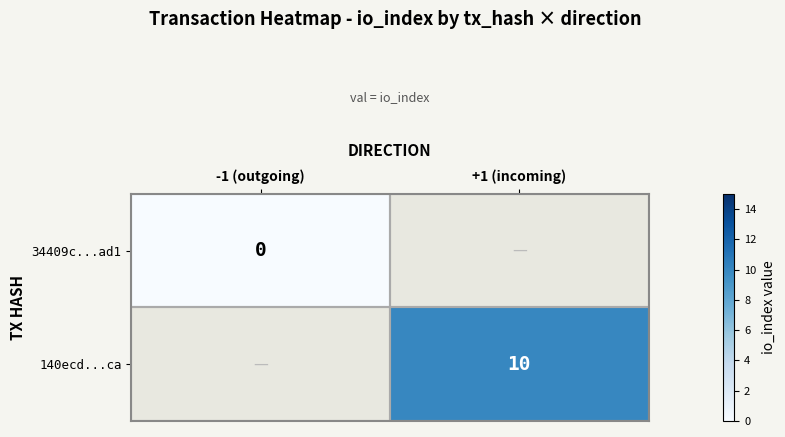

True or false: 140ecd...ca has a value of 10 at +1 (incoming).

True